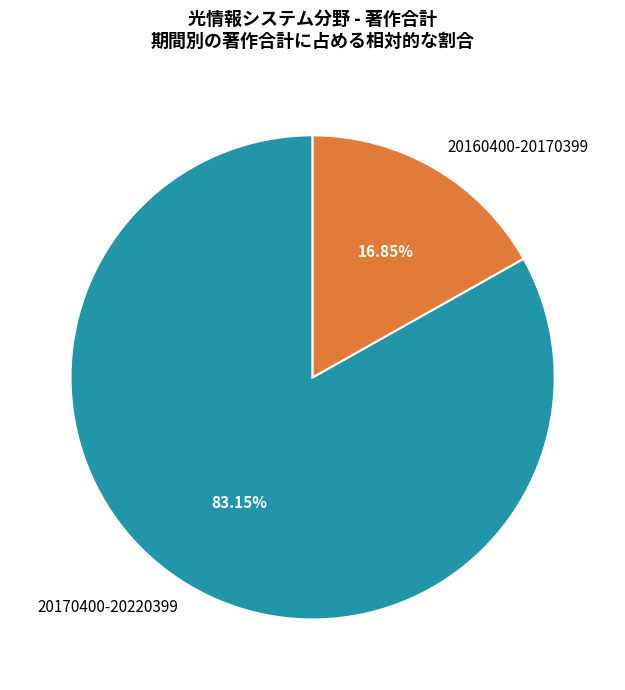

Is it true that 20170400-20220399 is 83% of the pie?

True